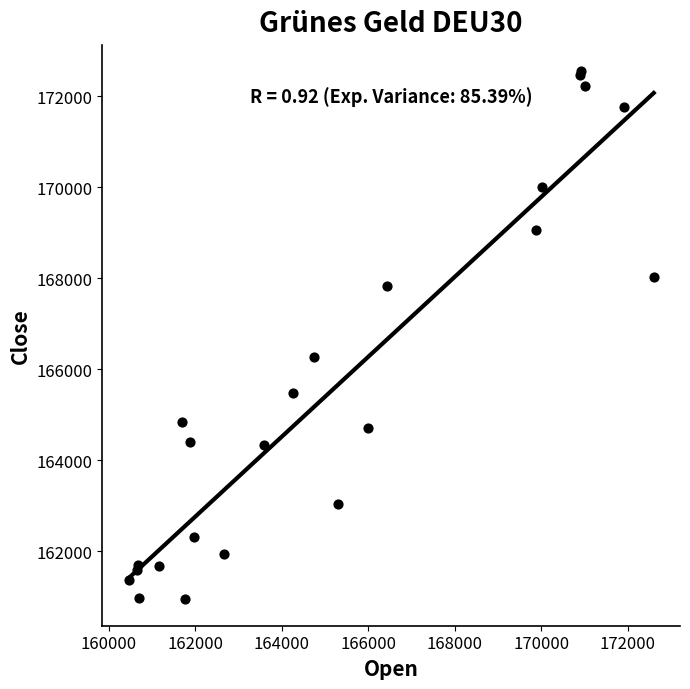

What Y value in the scatter plot is closest to 166751?

166284